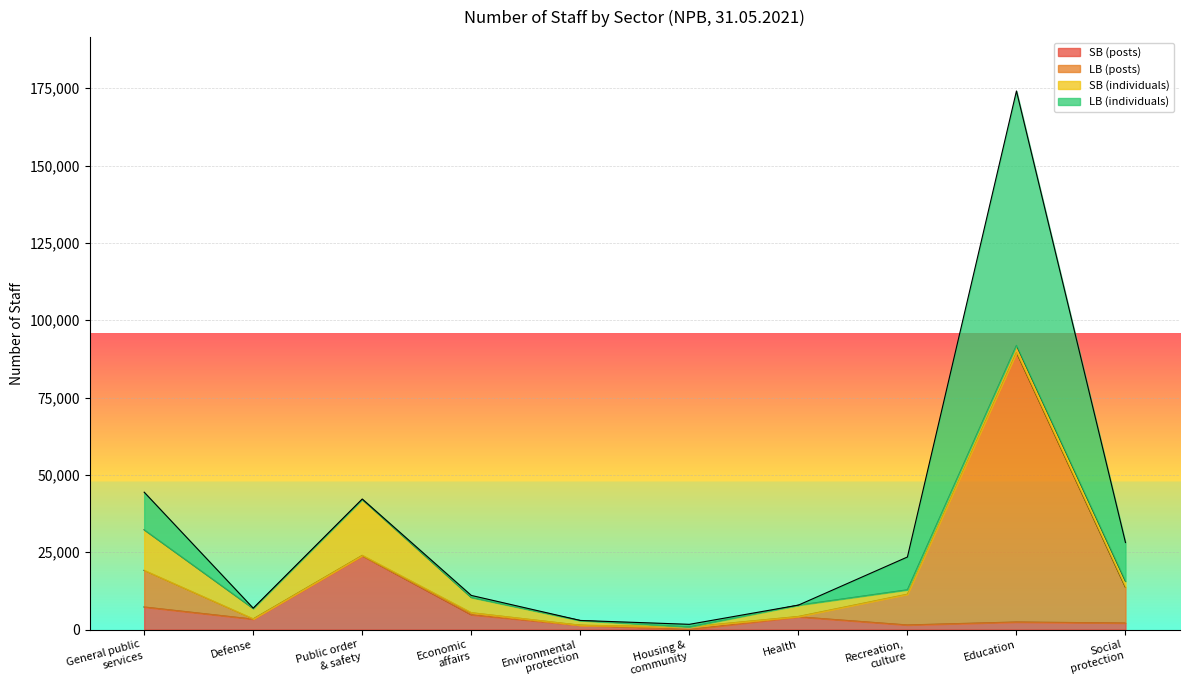

How many data points in SB (individuals) are less than 3345?

5